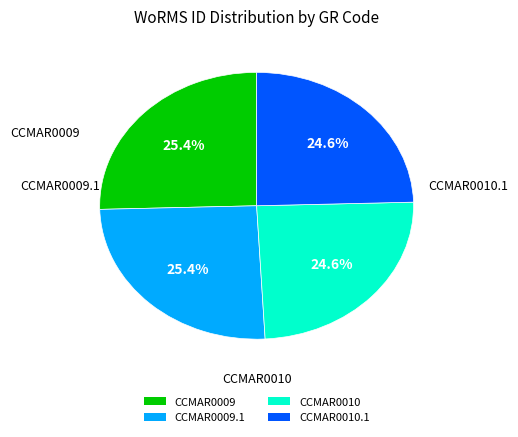

True or false: CCMAR0010.1 accounts for 36% of the total.

False